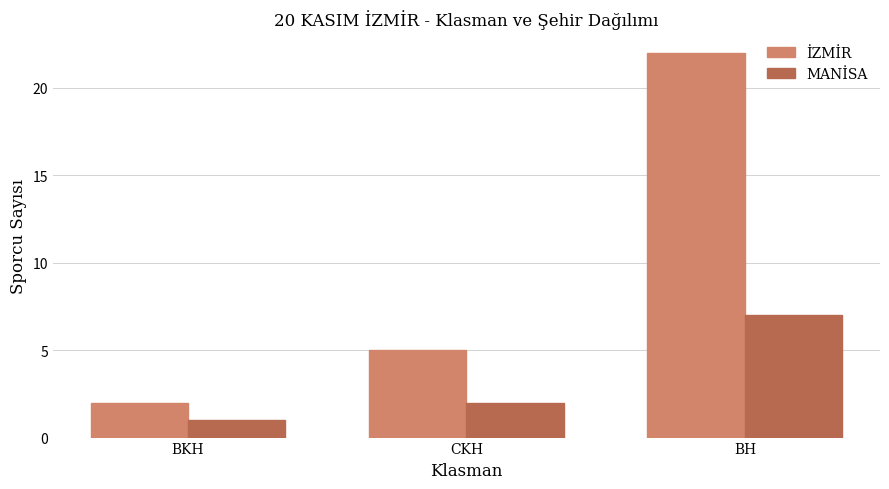

What is the spread (max minus min) of values at BH?

15